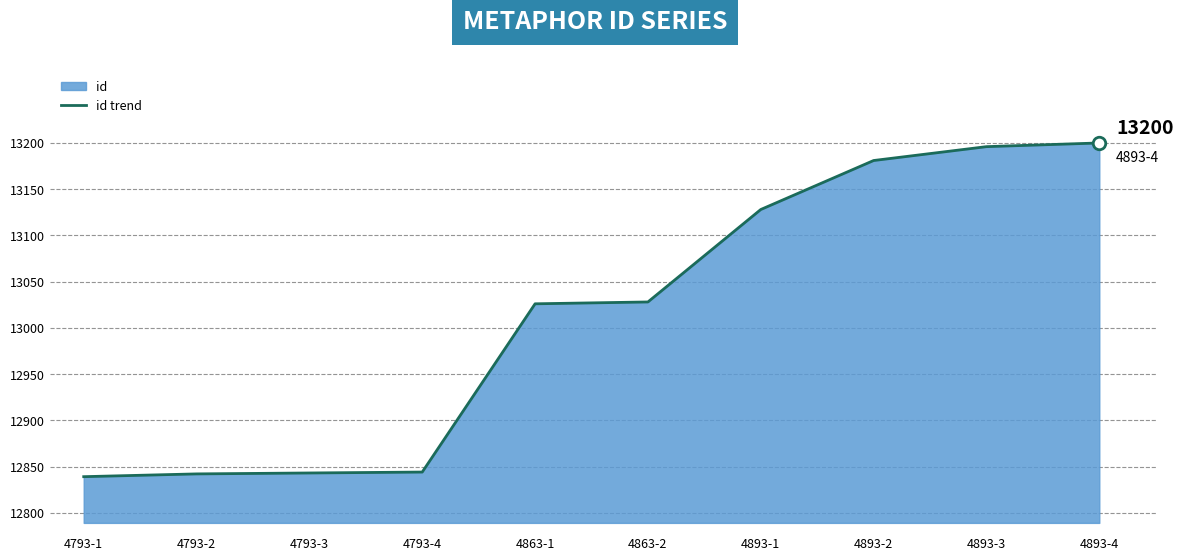

Reading left to right, transcribe all the data shown in this chart.

4793-1=12839	4793-2=12842	4793-3=12843	4793-4=12844	4863-1=13026	4863-2=13028	4893-1=13128	4893-2=13181	4893-3=13196	4893-4=13200